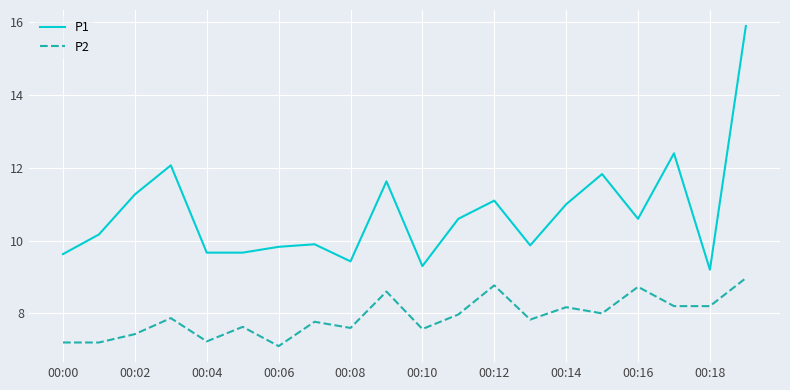

What is the lowest value of the P1 series?

9.2